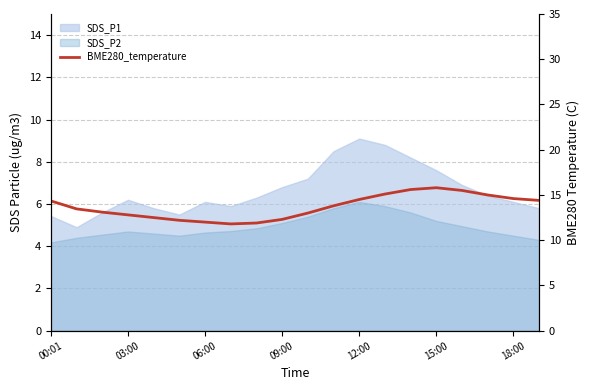

At which category does the chart reach its peak across all series?

15:00